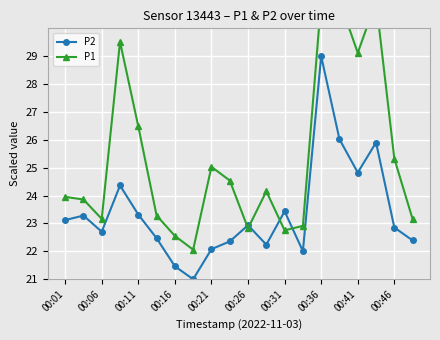

What are all the series names shown in the legend?

P2, P1